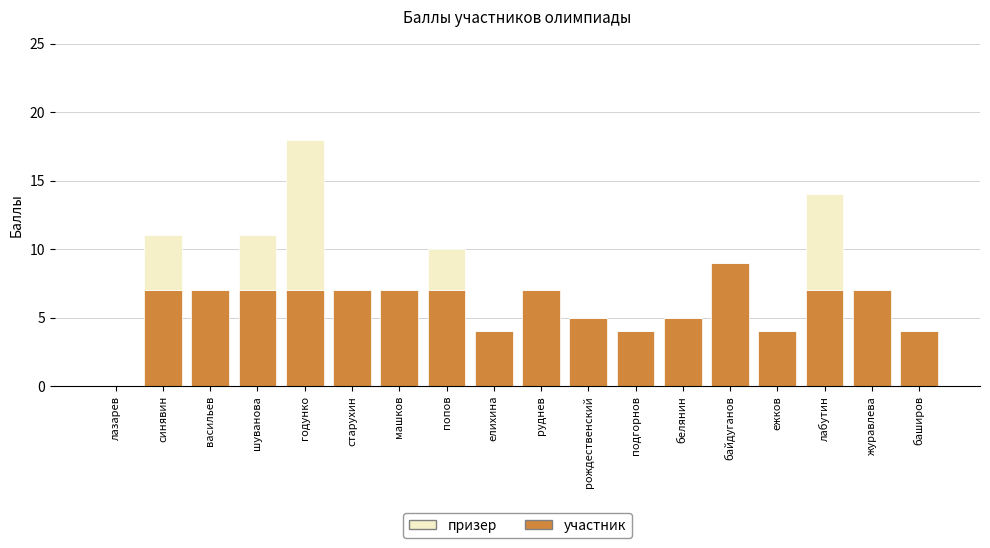

What is the approximate value of участник at белянин?

5